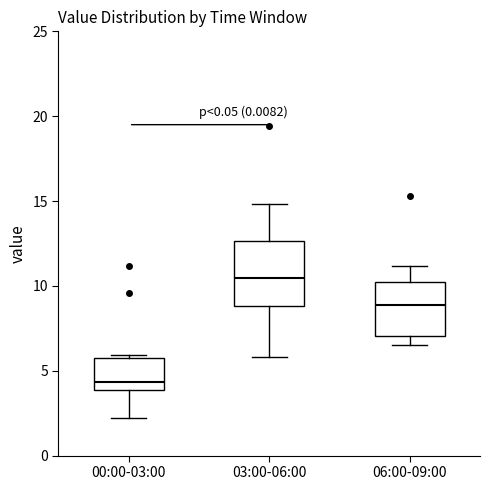

Reading left to right, read every box against the y-axis: the position of its median line, the range the box covers, and the ends of its whiskers. The values are not printed on the chart, so give them approximately, as read against the axis.

00:00-03:00: median 4.5, box 4.0 to 5.5, whiskers 2.0 to 6.0
03:00-06:00: median 10.5, box 9.0 to 12.5, whiskers 6.0 to 15.0
06:00-09:00: median 9.0, box 7.0 to 10.0, whiskers 6.5 to 11.0